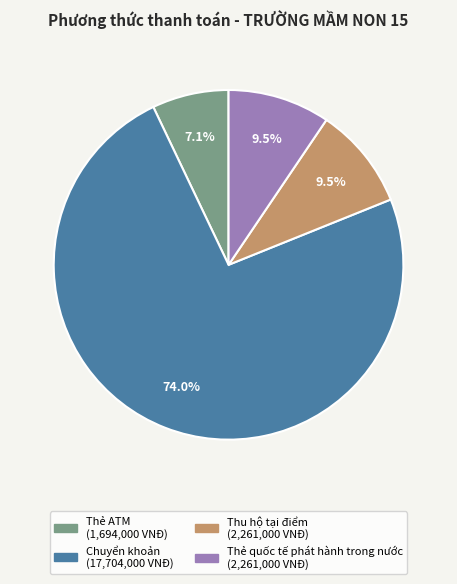

Is Thẻ ATM the majority of the pie?

No